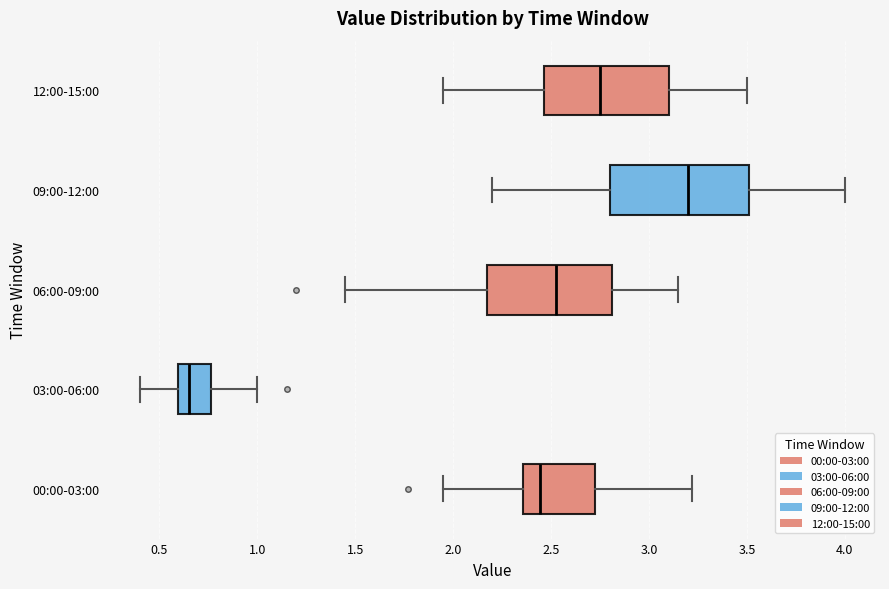

Reading bottom to top, read every box against the x-axis: the position of its median line, the range the box covers, and the ends of its whiskers. The values are not printed on the chart, so give them approximately, as read against the axis.

00:00-03:00: median 2.45, box 2.35 to 2.75, whiskers 1.95 to 3.20
03:00-06:00: median 0.65, box 0.60 to 0.75, whiskers 0.40 to 1.00
06:00-09:00: median 2.55, box 2.20 to 2.80, whiskers 1.45 to 3.15
09:00-12:00: median 3.20, box 2.80 to 3.50, whiskers 2.20 to 4.00
12:00-15:00: median 2.75, box 2.45 to 3.10, whiskers 1.95 to 3.50